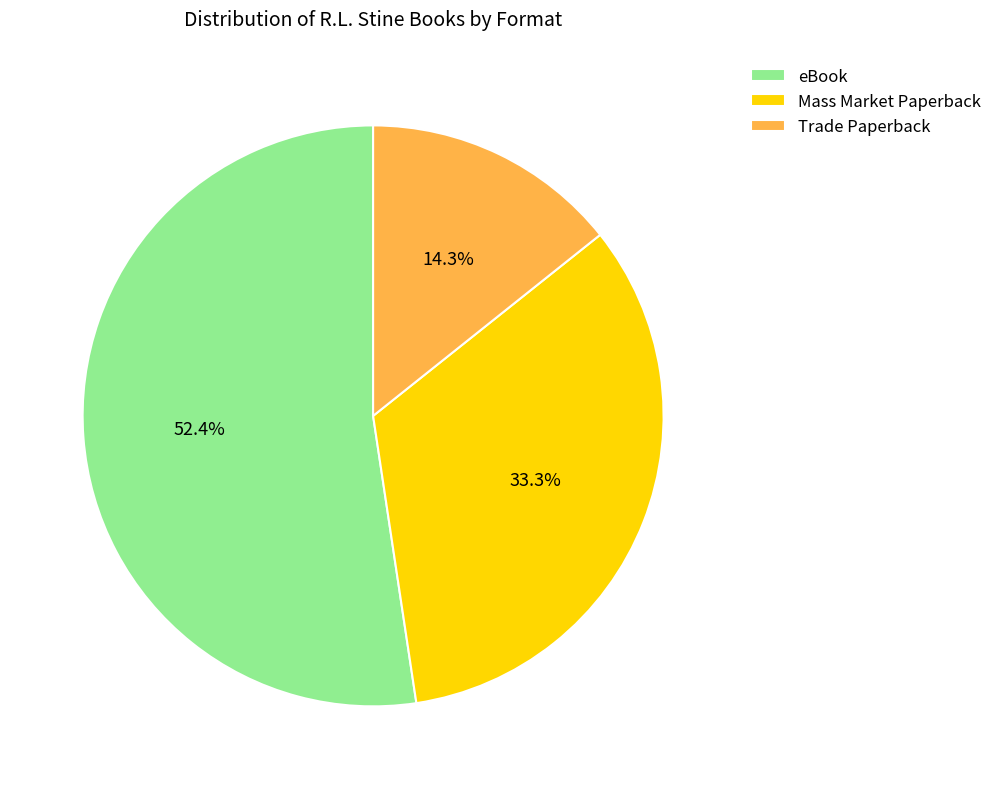

Combined, do Mass Market Paperback and Trade Paperback account for over 50%?

No